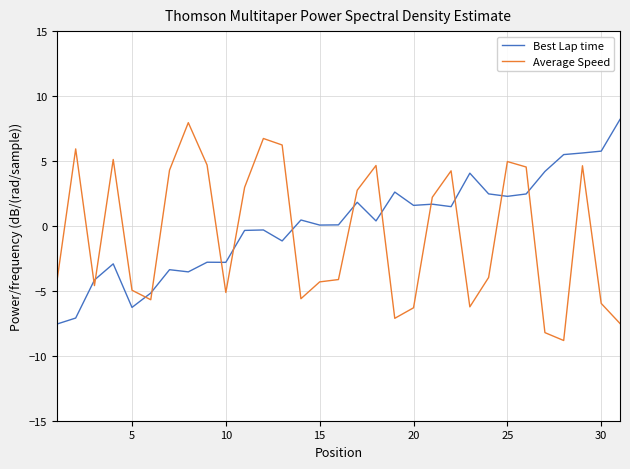

True or false: Average Speed and Best Lap time intersect in this chart.

True